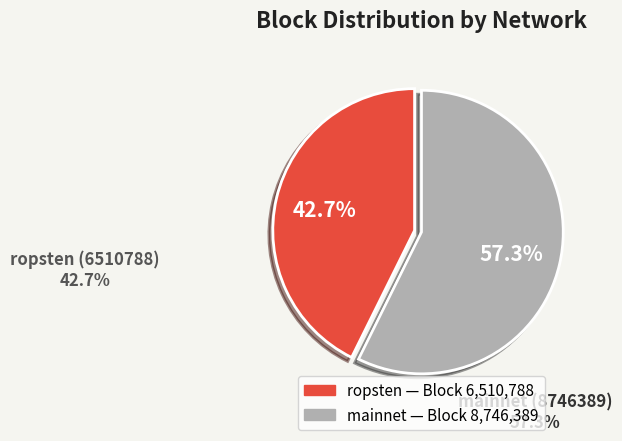

To the nearest percent, what is the difference between the largest and smallest slice percentages?

15%